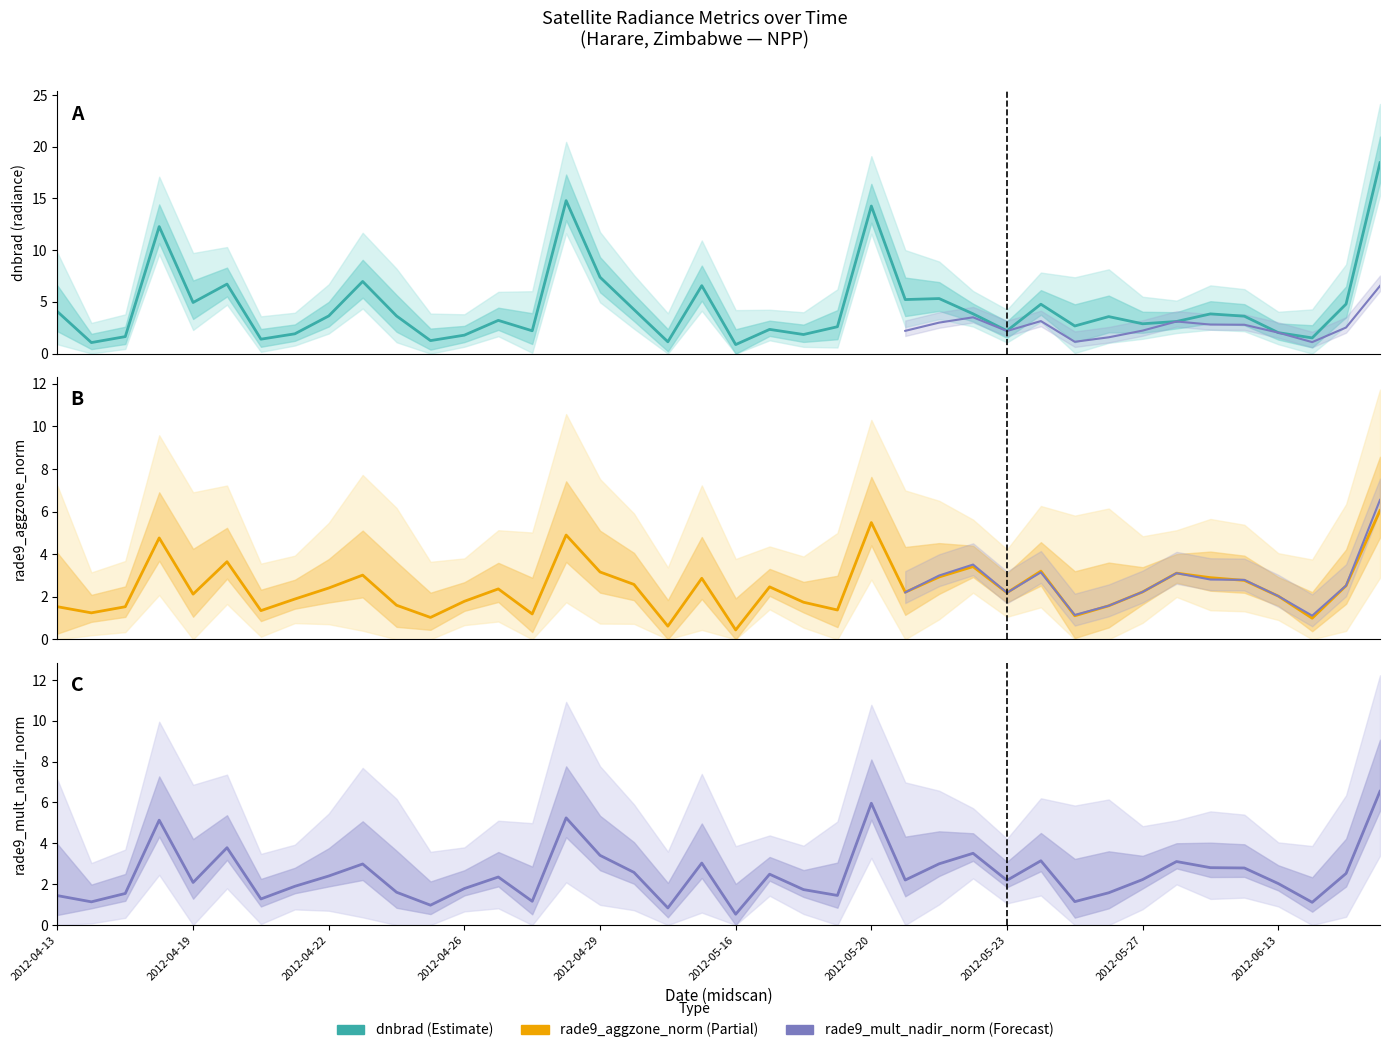

What is the sum of the dnbrad values at 2012-04-19 and 38?

5.9